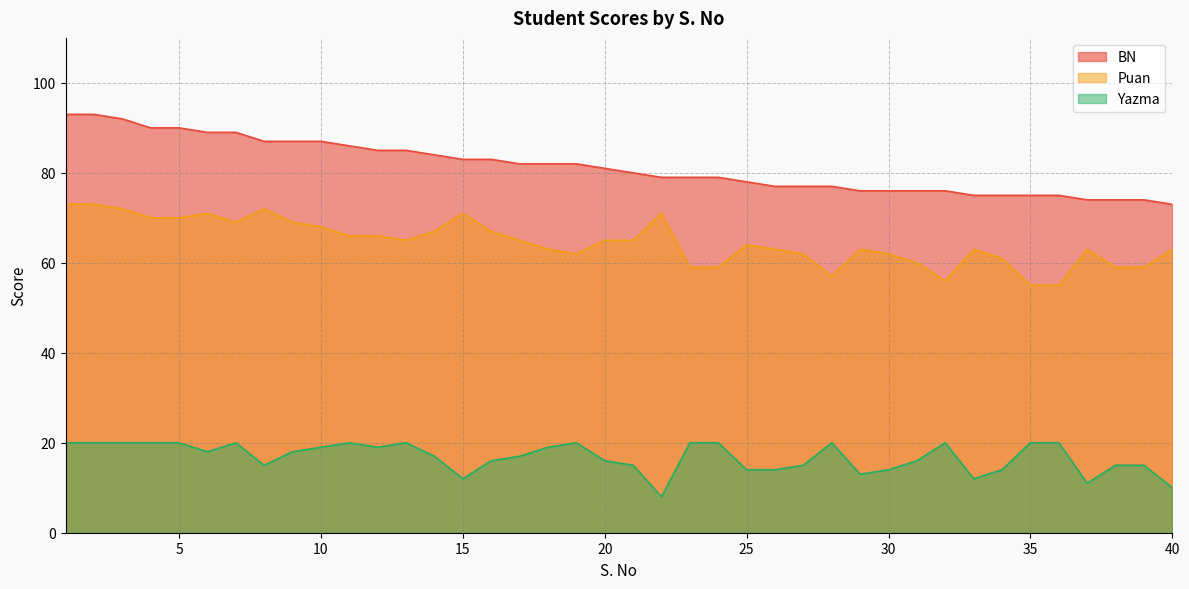

Count the number of categories in the chart.

40